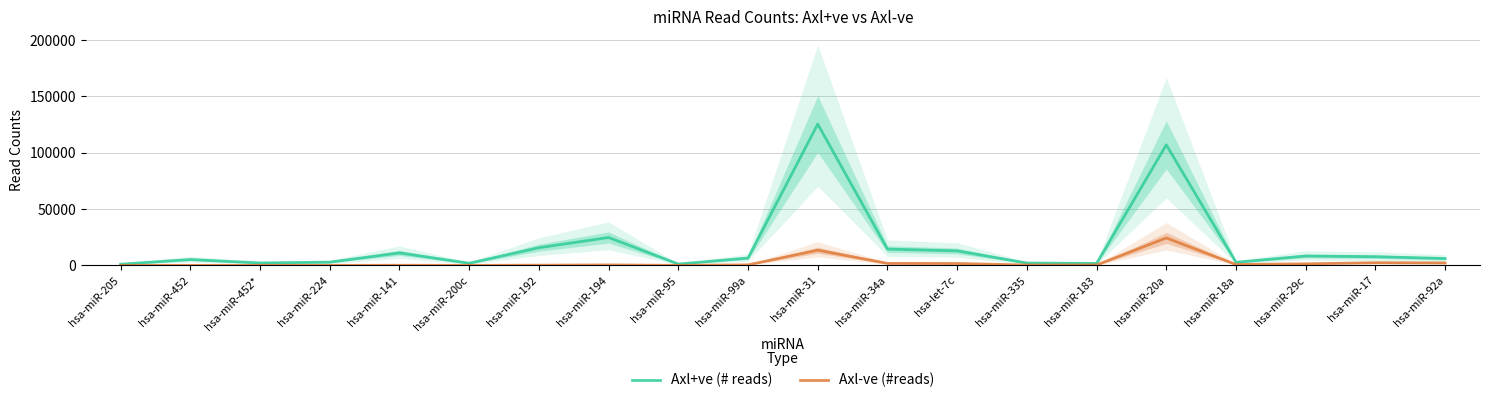

Reading left to right, list all the values displayed in this chart.

Axl+ve (# reads): 1033	5203	2134	2874	11078	1874	15682	24744	1165	6500	125416	14473	12847	2076	1771	106957	2736	8318	7713	6076
Axl-ve (#reads): 4	21	13	20	99	19	177	404	29	449	13475	1760	1683	318	342	24364	754	1387	2371	2151